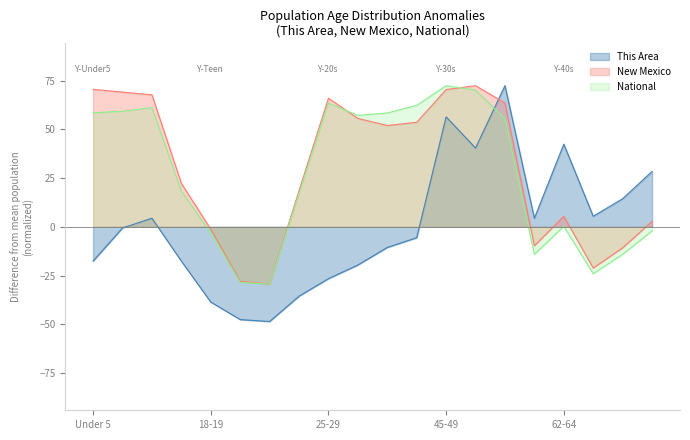

At how many categories does at least one series exceed -3?

18